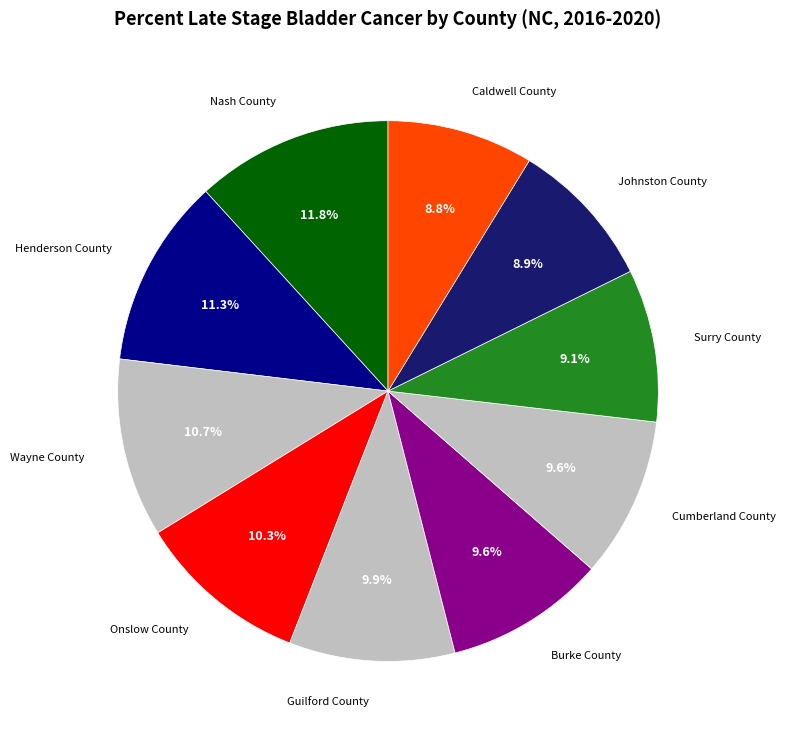

How many segments does this pie chart have?

10